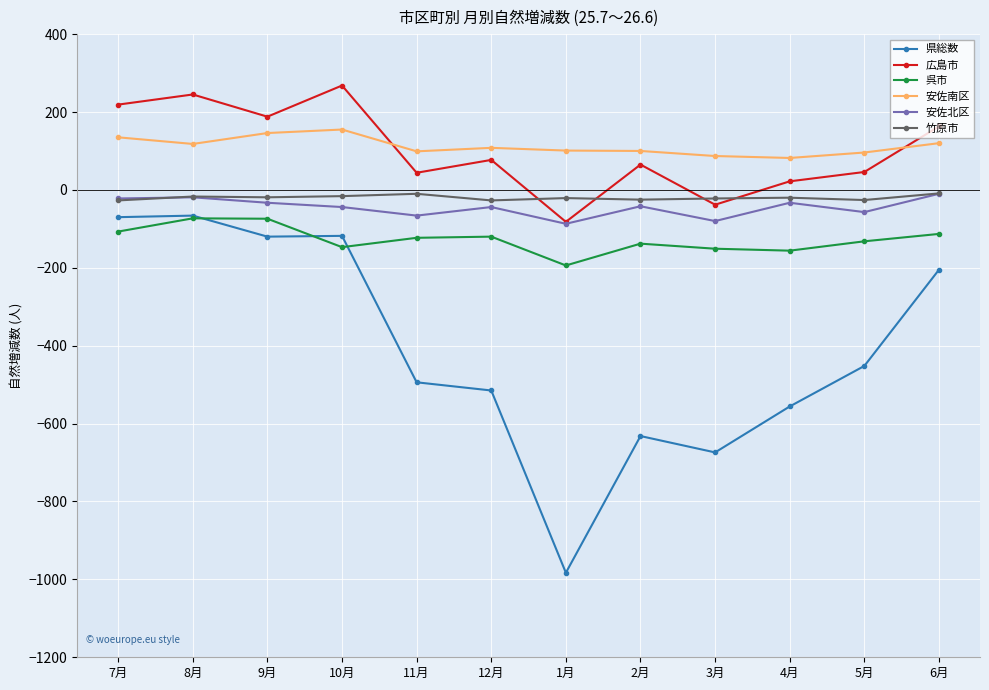

What is the difference between the second highest and minimum values in the 広島市 series?

327